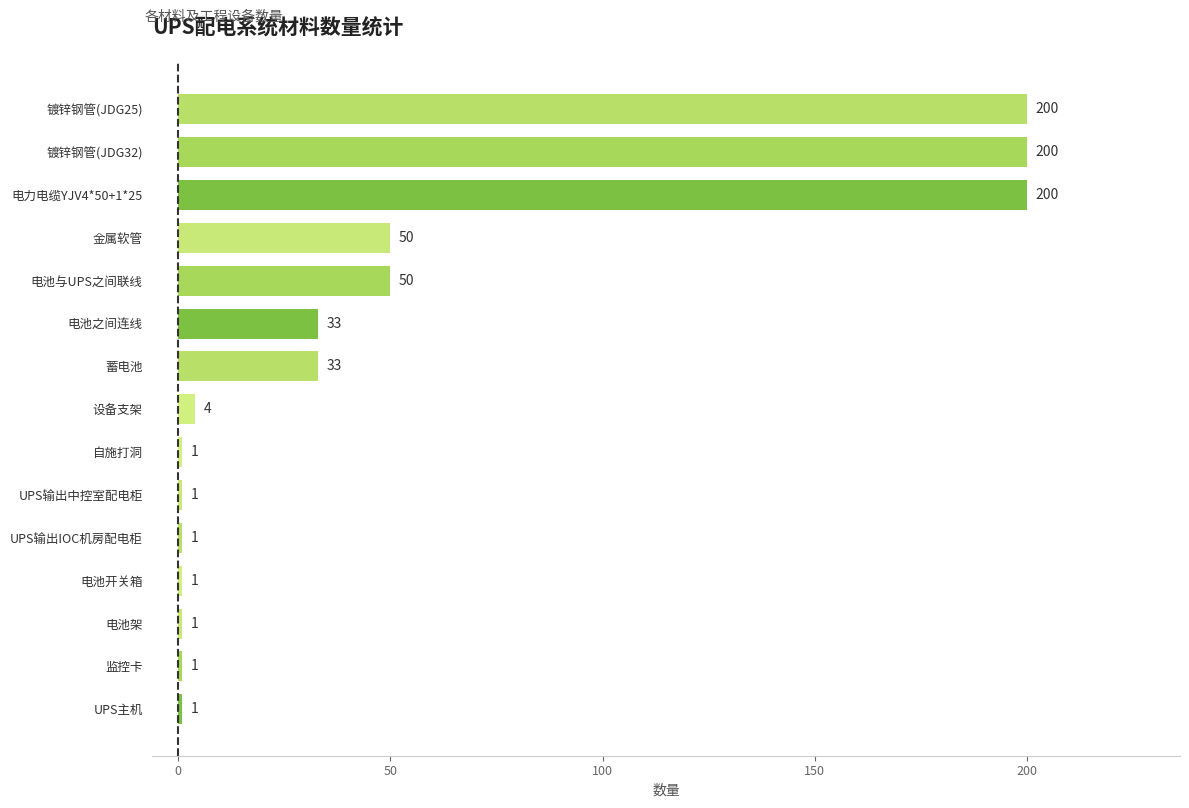

Between 电池开关箱 and 电力电缆YJV4*50+1*25, which is larger?

电力电缆YJV4*50+1*25